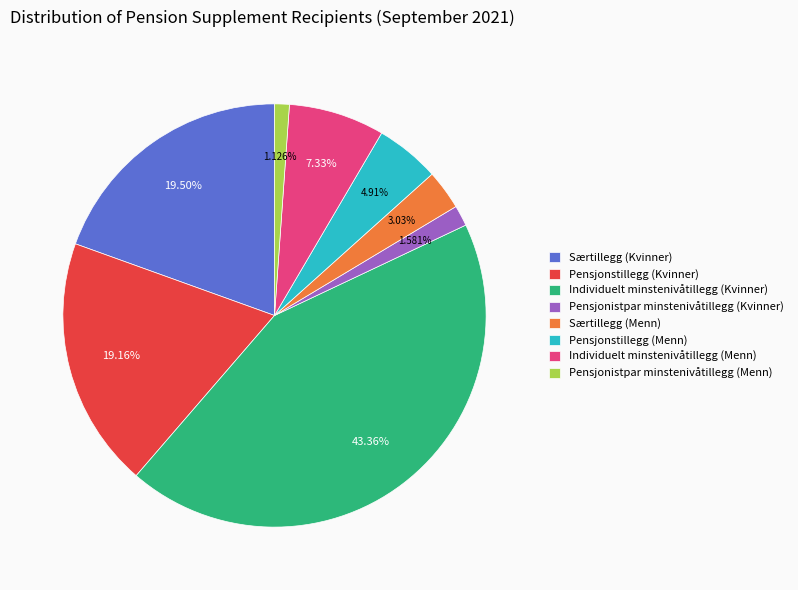

True or false: Pensjonistpar minstenivåtillegg (Menn) accounts for 1% of the total.

True